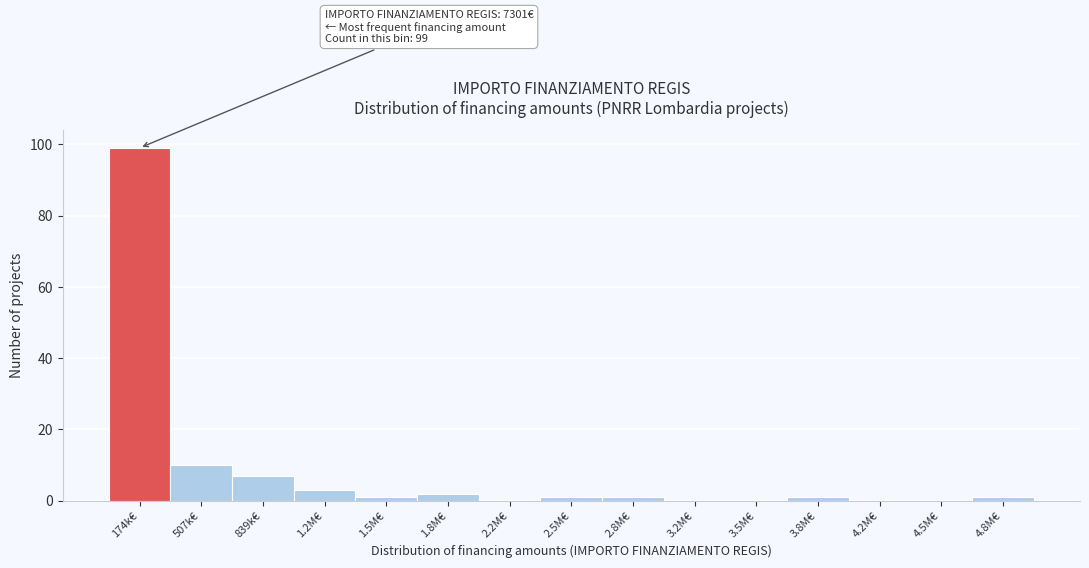

Reading left to right, extract all data points from this chart.

174k€=99	507k€=10	839k€=7	1.2M€=3	1.5M€=1	1.8M€=2	2.2M€=0	2.5M€=1	2.8M€=1	3.2M€=0	3.5M€=0	3.8M€=1	4.2M€=0	4.5M€=0	4.8M€=1